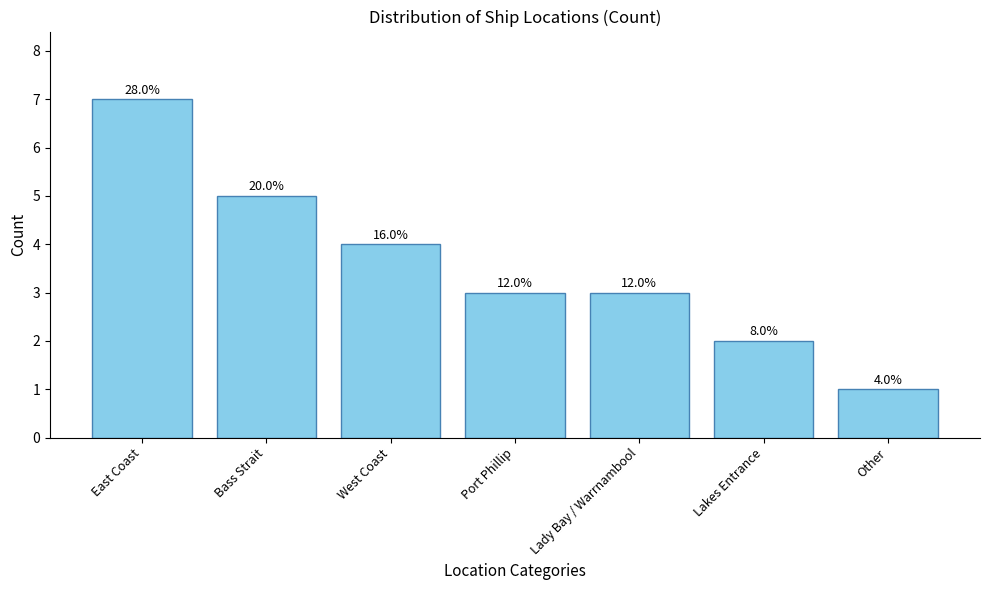

How many bars are there in total?

7